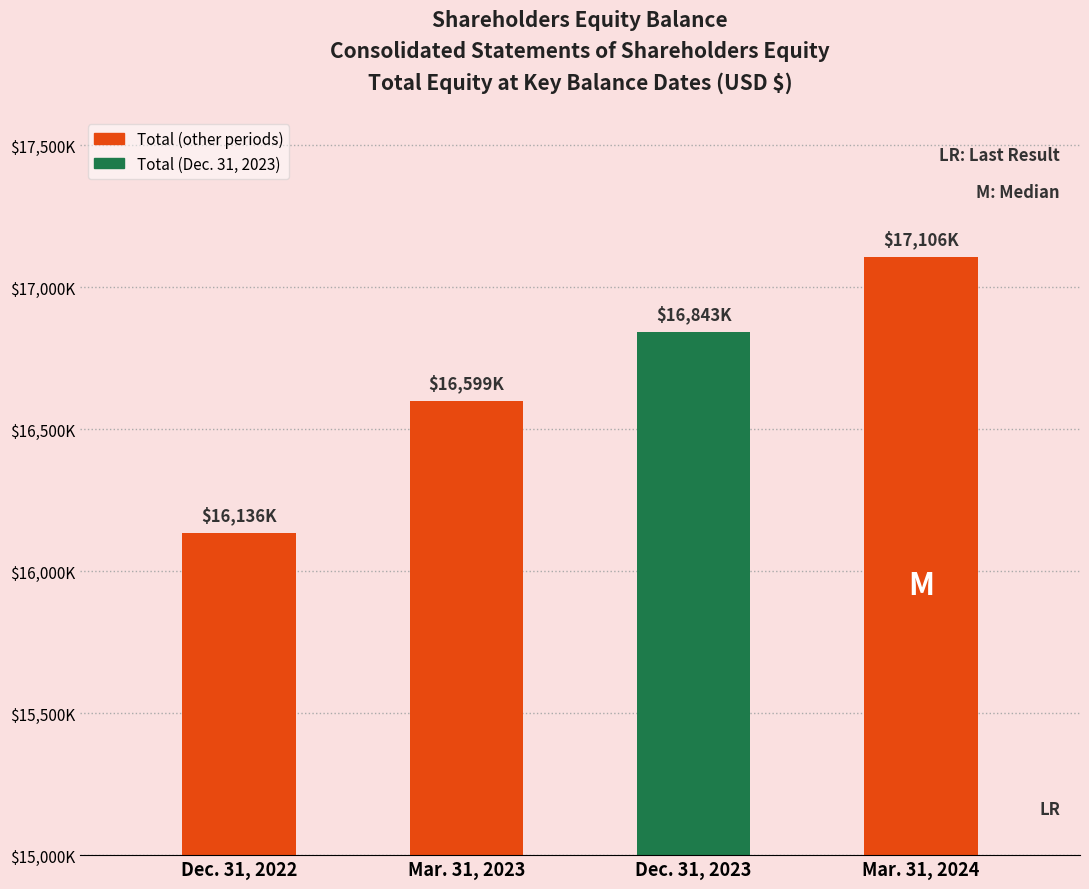

Reading left to right, transcribe all the data shown in this chart.

16136000	16599000	16843000	17106000